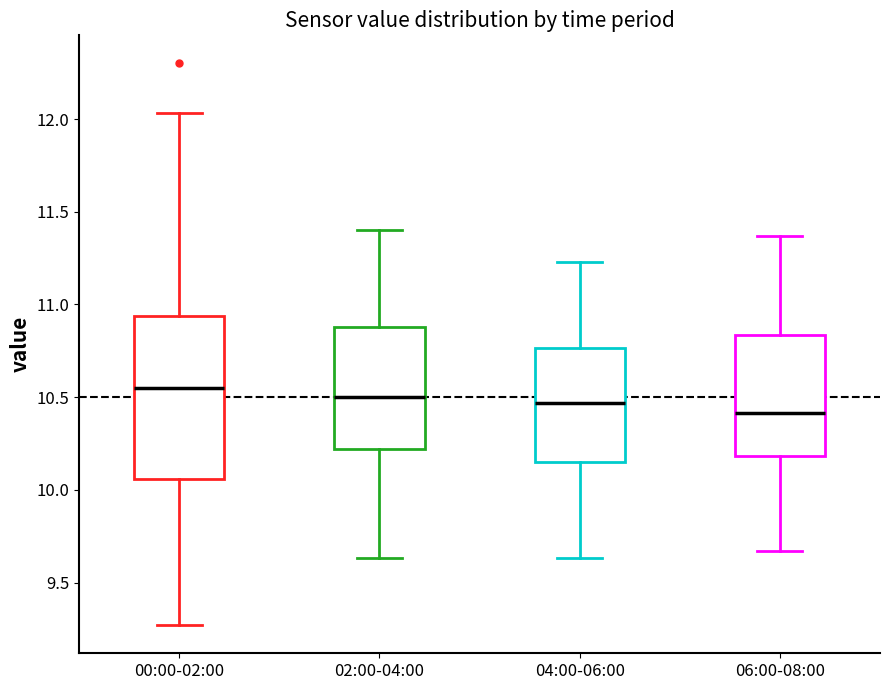

Reading left to right, transcribe this box plot: for each box, give where its median line is, the range the box spans, and where its two whiskers end, as read against the y-axis. The values are not printed on the chart, so give them approximately, as read against the axis.

00:00-02:00: median 10.55, box 10.05 to 10.95, whiskers 9.25 to 12.05
02:00-04:00: median 10.50, box 10.20 to 10.90, whiskers 9.65 to 11.40
04:00-06:00: median 10.45, box 10.15 to 10.75, whiskers 9.65 to 11.25
06:00-08:00: median 10.40, box 10.20 to 10.85, whiskers 9.65 to 11.35